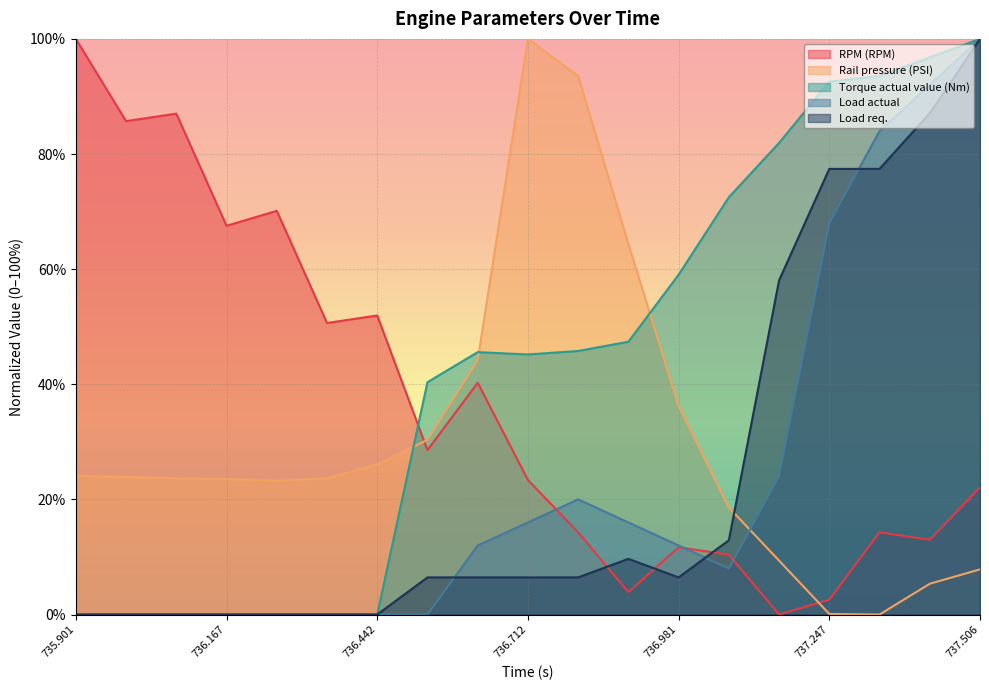

What is the difference between the highest and lowest values at 736.167?

67.5